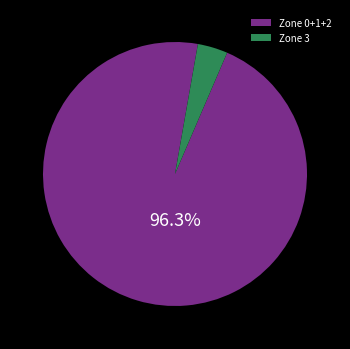

Which slice is the largest?

Zone 0+1+2